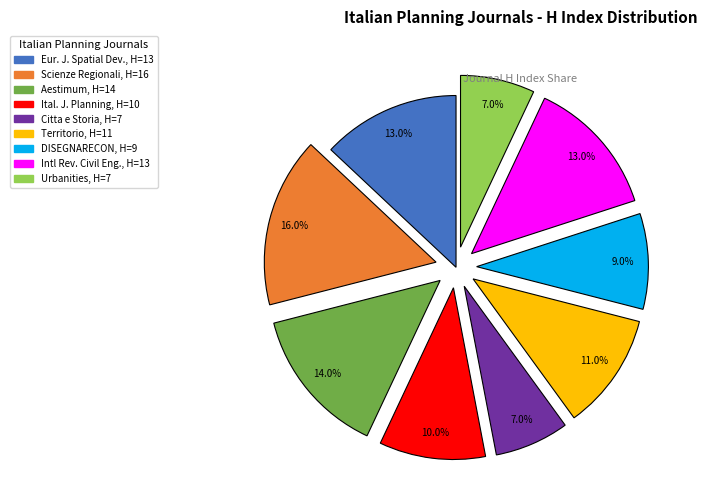

What is the ratio of the value at Citta e Storia, H=7 to the value at Intl Rev. Civil Eng., H=13?

0.5